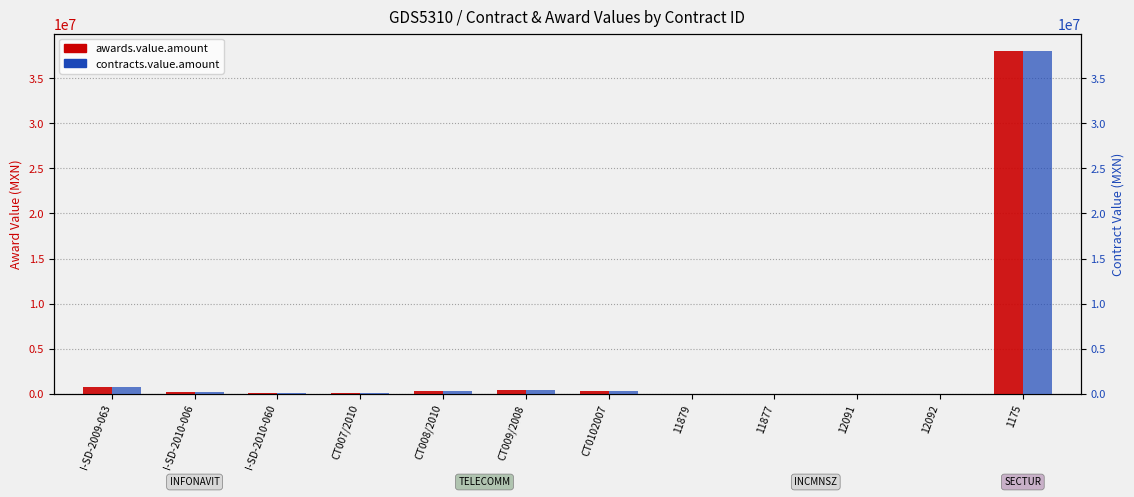

At how many categories does at least one series exceed 26218842?

1